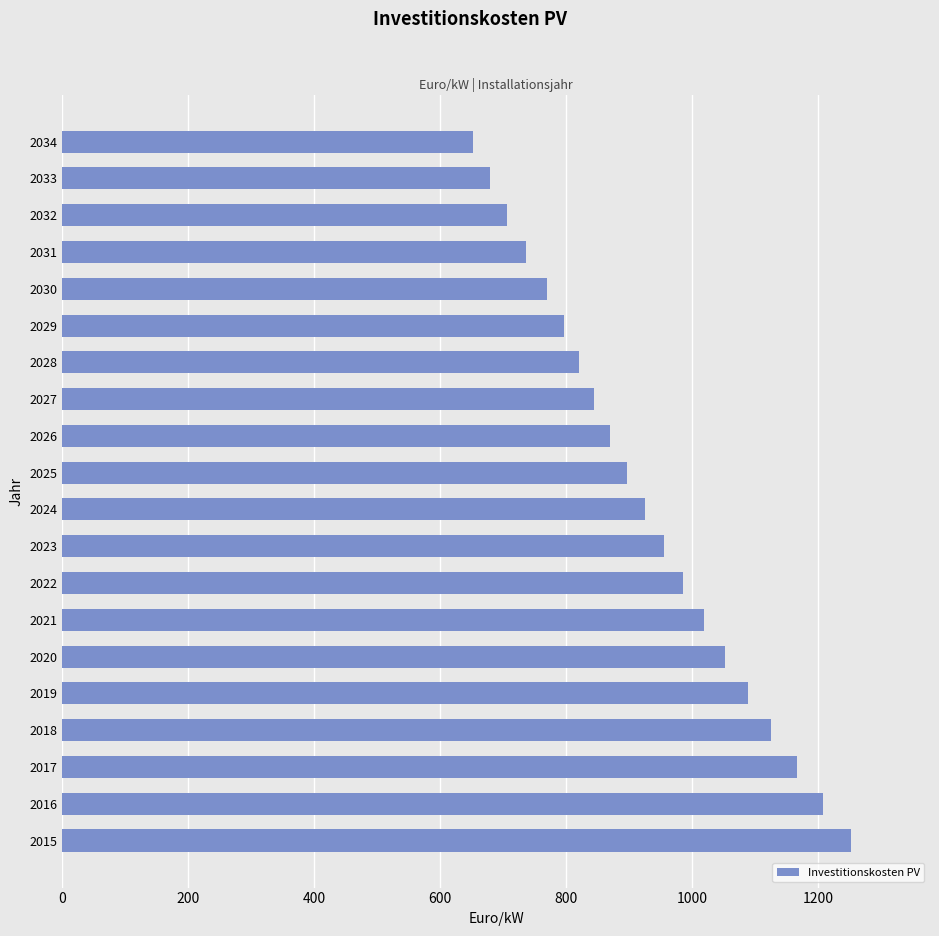

Is it true that the value at 2024 is 924.9?

True